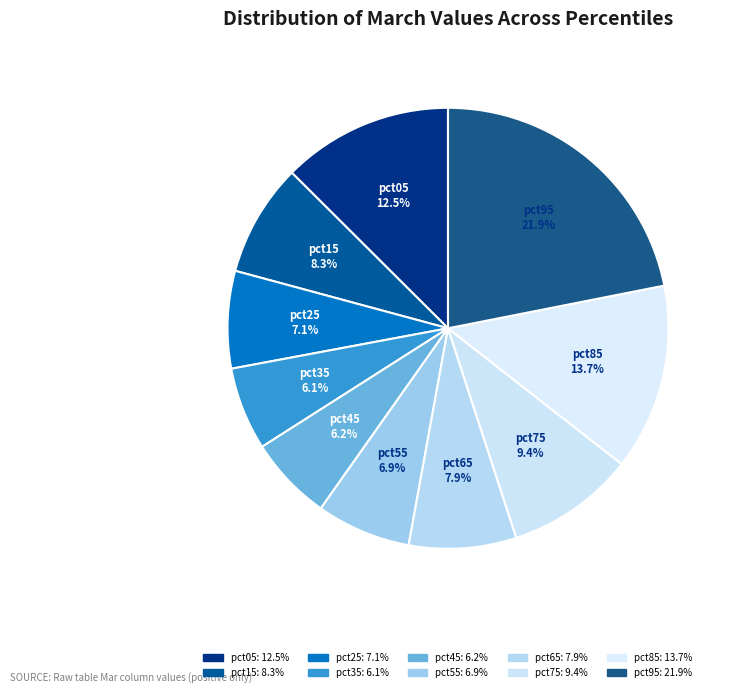

Count the number of slices in the pie.

10